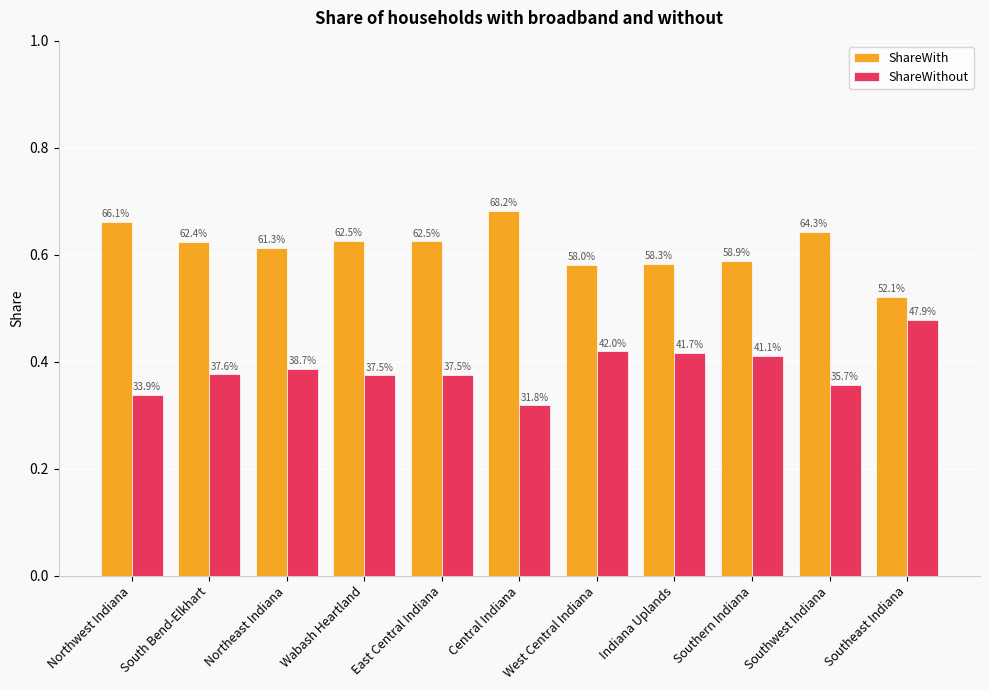

What are all the series names shown in the legend?

ShareWith, ShareWithout